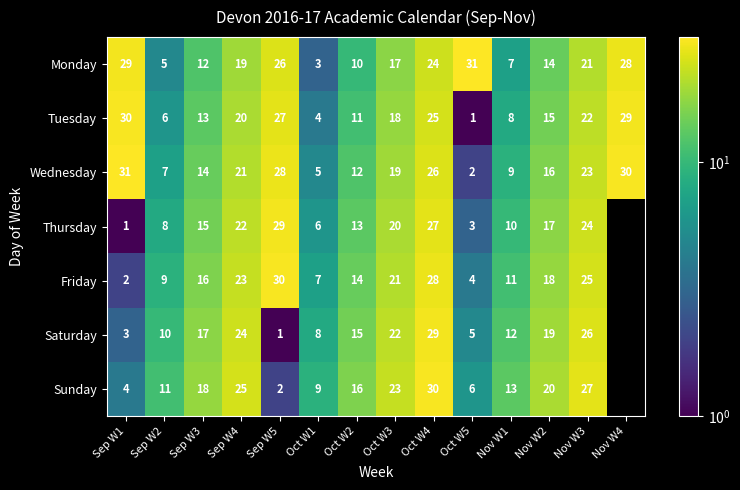

Is it true that Wednesday equals 0.5 at Oct W5?

False